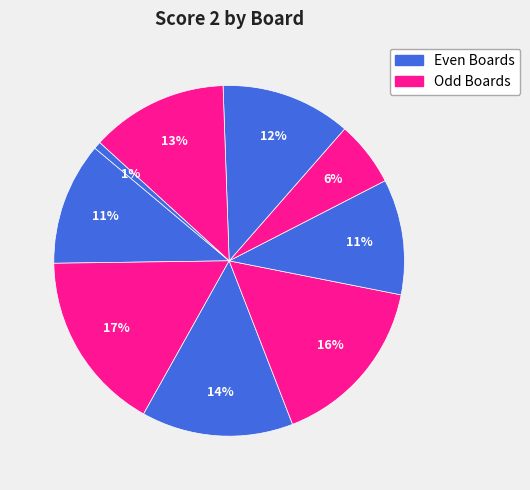

Count the number of slices in the pie.

9